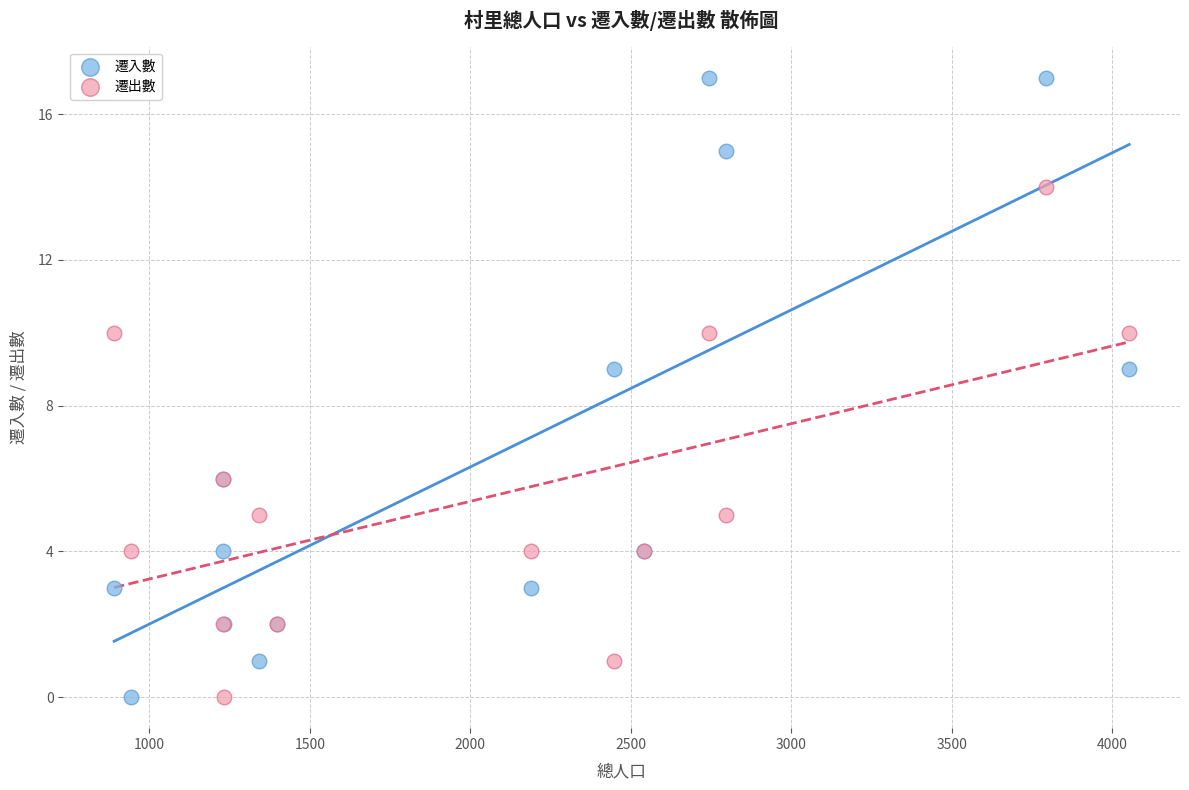

What is the X range (max minus min) for the scatter plot?

3163